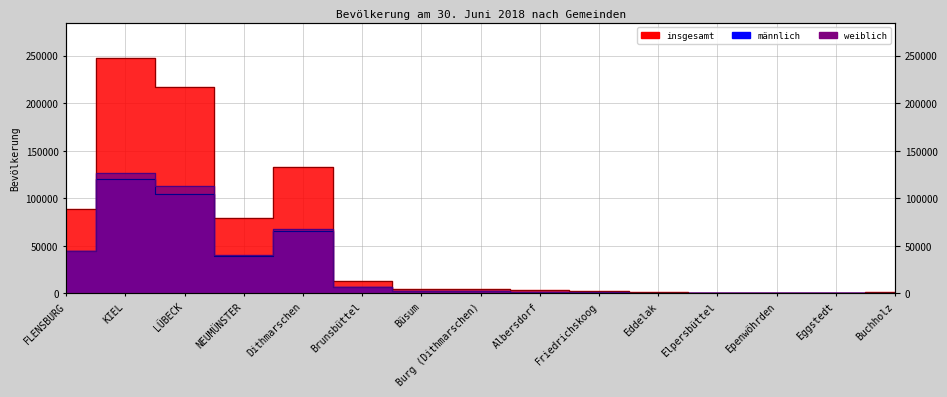

How many distinct data groups are displayed?

3